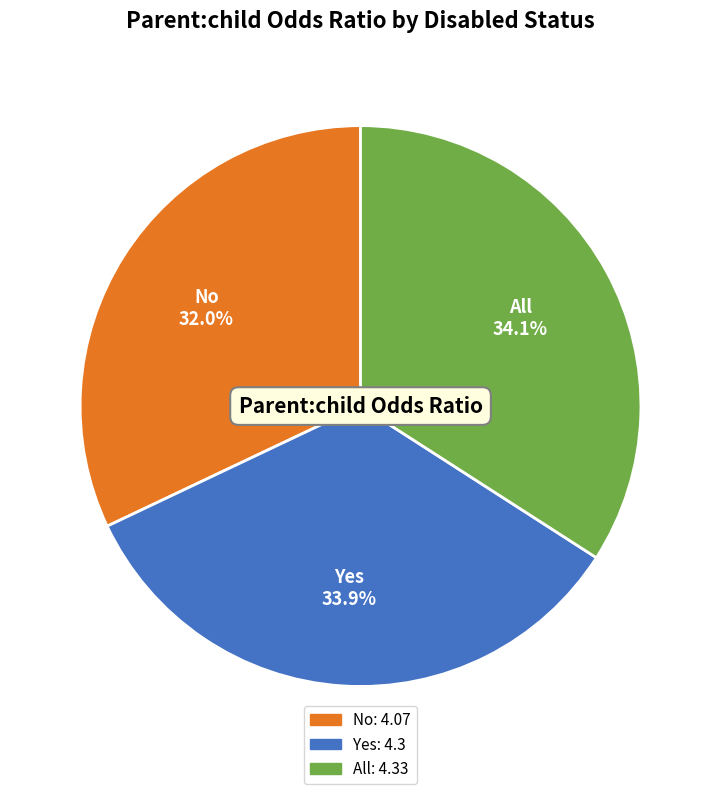

Which has a higher value, Yes or No?

Yes